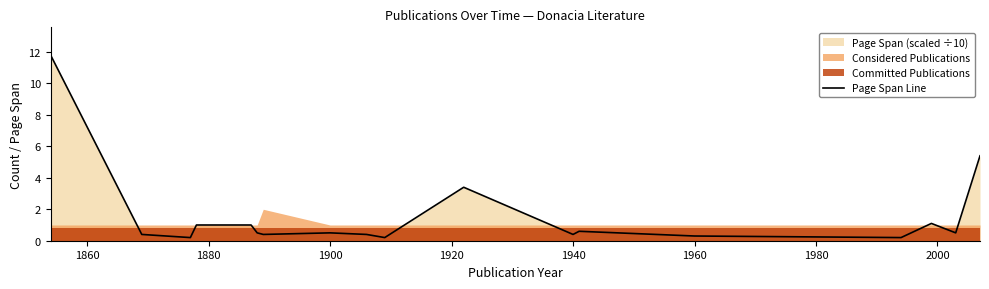

The Page Span Line series shows 0.5 at 1900. True or false?

True